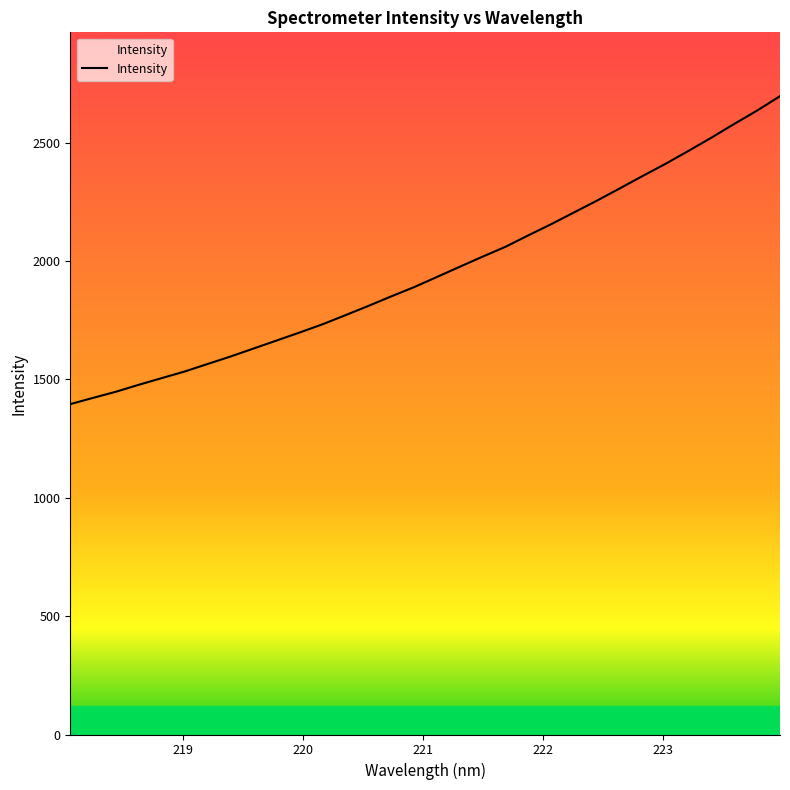

What is the difference between the second highest and minimum values?

1240.2